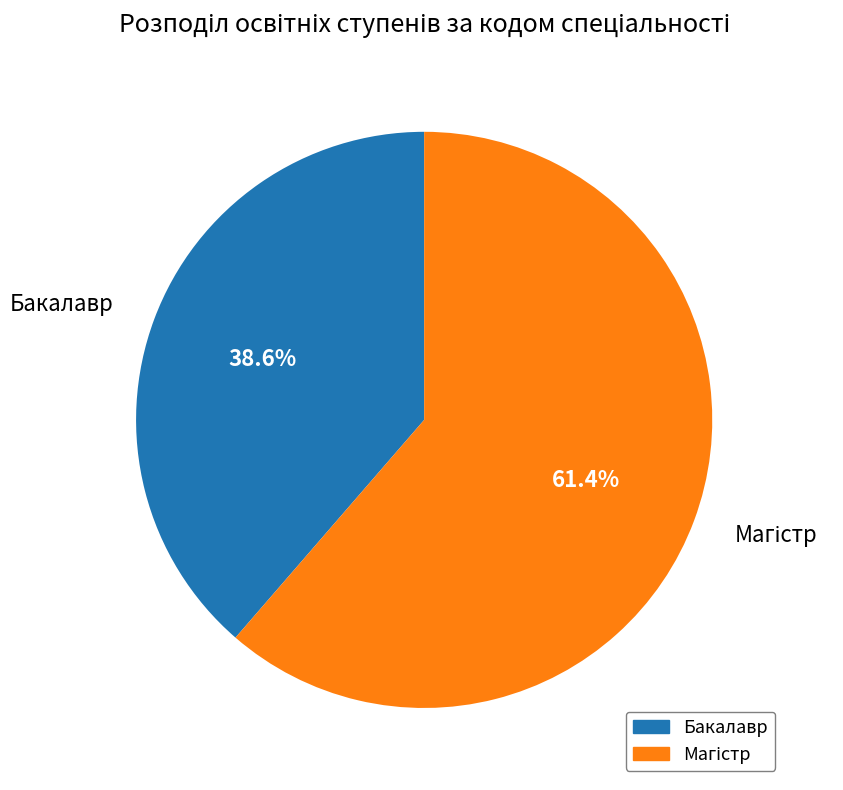

To the nearest percent, what percentage of the pie is Бакалавр?

39%